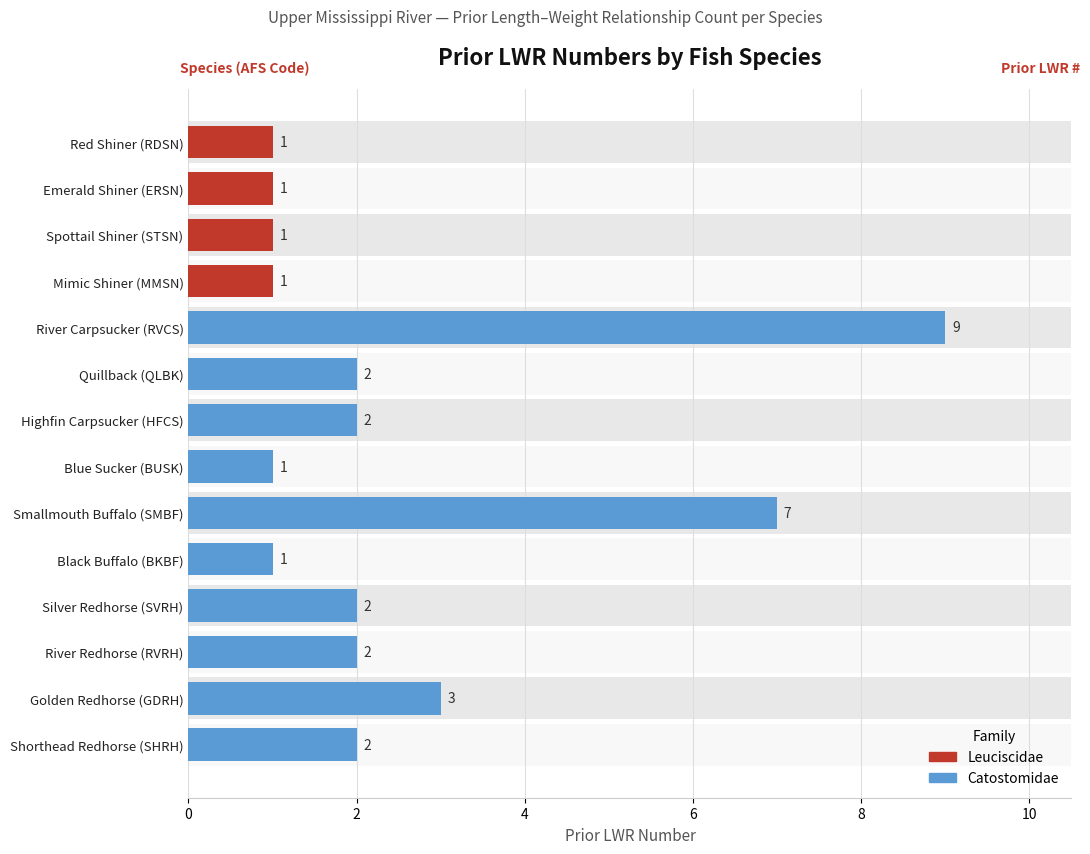

Reading left to right, what are all the values shown in this chart?

Red Shiner (RDSN)=1	Emerald Shiner (ERSN)=1	Spottail Shiner (STSN)=1	Mimic Shiner (MMSN)=1	River Carpsucker (RVCS)=9	Quillback (QLBK)=2	Highfin Carpsucker (HFCS)=2	Blue Sucker (BUSK)=1	Smallmouth Buffalo (SMBF)=7	Black Buffalo (BKBF)=1	Silver Redhorse (SVRH)=2	River Redhorse (RVRH)=2	Golden Redhorse (GDRH)=3	Shorthead Redhorse (SHRH)=2